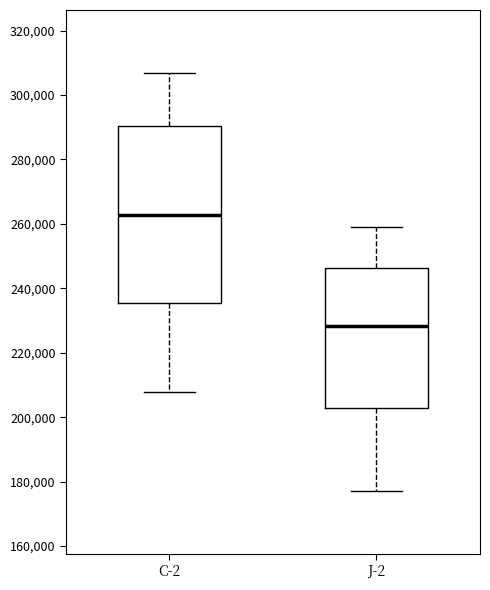

Which box is the tallest, from its lower edge to its upper edge?

C-2